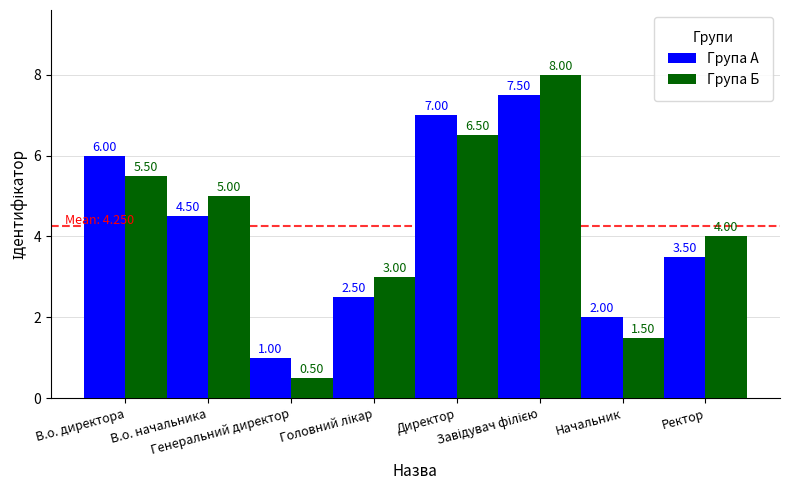

Rank the series by their maximum value, from lowest to highest.

Група А, Група Б